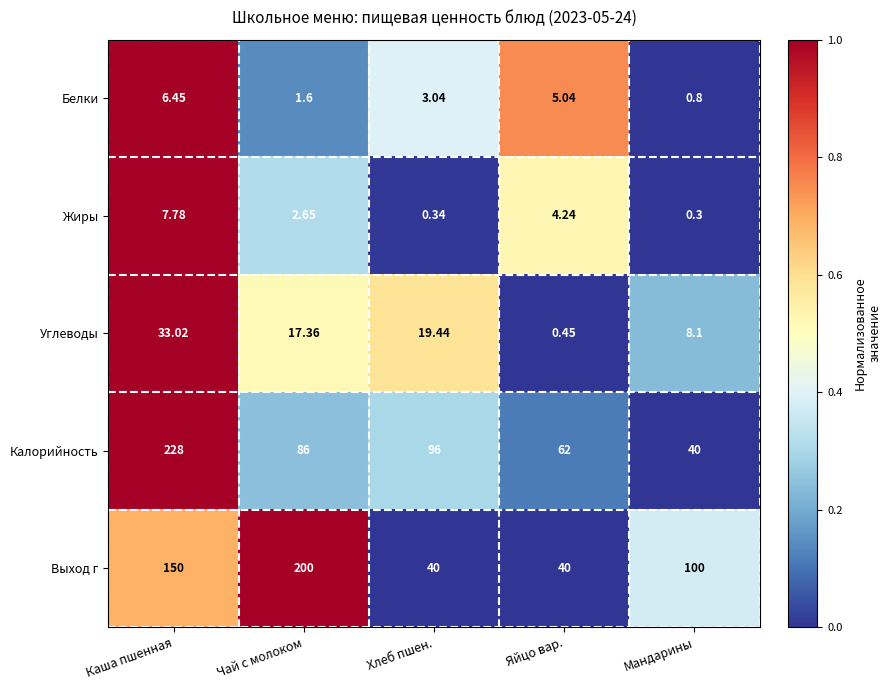

At which category does the chart reach its minimum across all series?

Мандарины